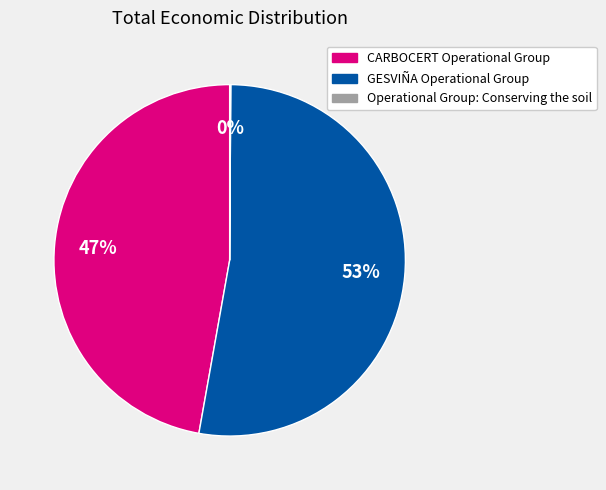

Which has a higher value, GESVIÑA Operational Group or CARBOCERT Operational Group?

GESVIÑA Operational Group